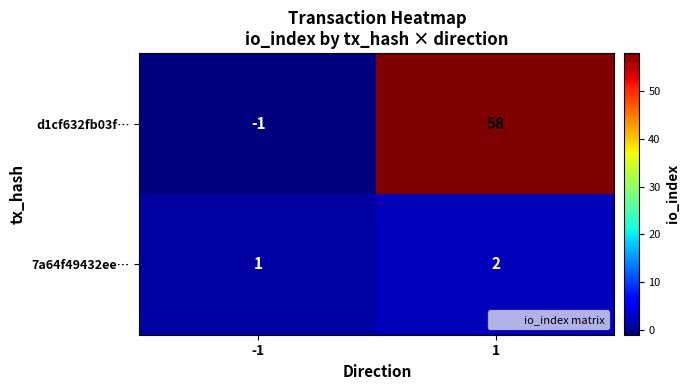

At 1, list the series in order from largest to smallest.

d1cf632fb03f…, 7a64f49432ee…